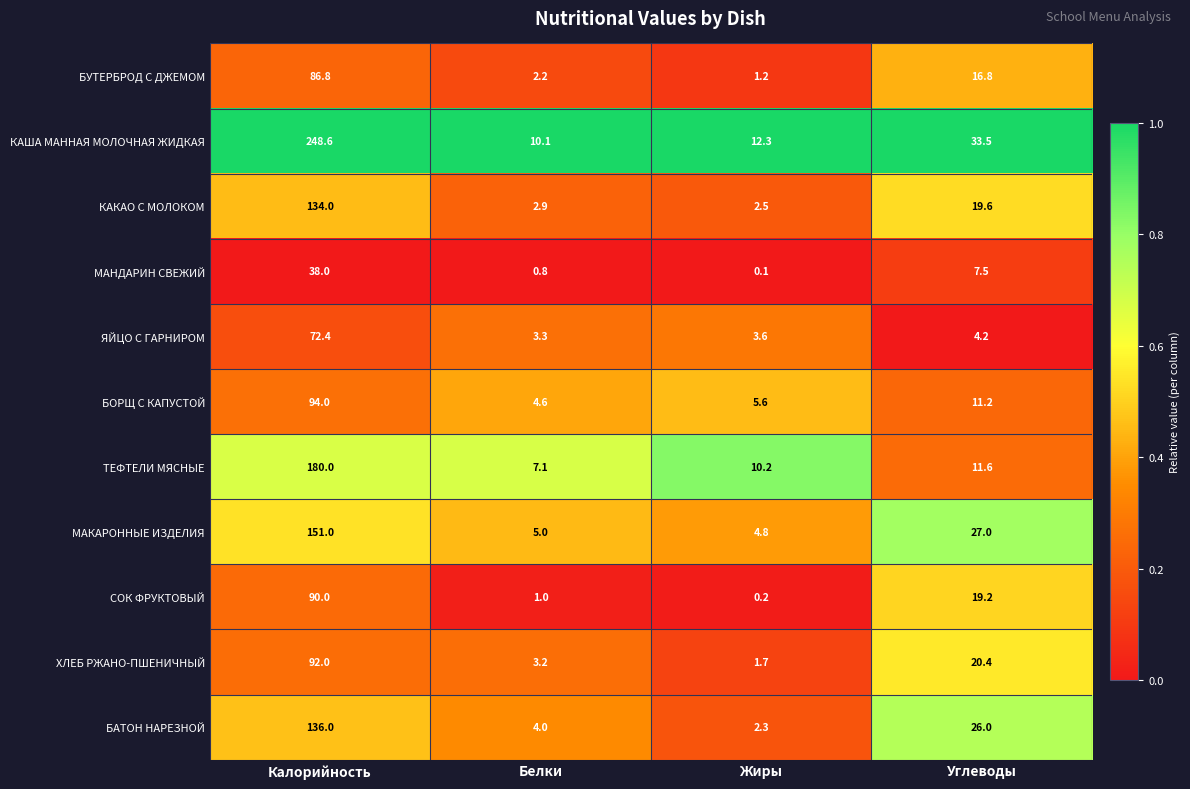

List the series in order of their peak value, highest first.

КАША МАННАЯ МОЛОЧНАЯ ЖИДКАЯ, ТЕФТЕЛИ МЯСНЫЕ, МАКАРОННЫЕ ИЗДЕЛИЯ, БАТОН НАРЕЗНОЙ, КАКАО С МОЛОКОМ, БОРЩ С КАПУСТОЙ, ХЛЕБ РЖАНО-ПШЕНИЧНЫЙ, СОК ФРУКТОВЫЙ, БУТЕРБРОД С ДЖЕМОМ, ЯЙЦО С ГАРНИРОМ, МАНДАРИН СВЕЖИЙ